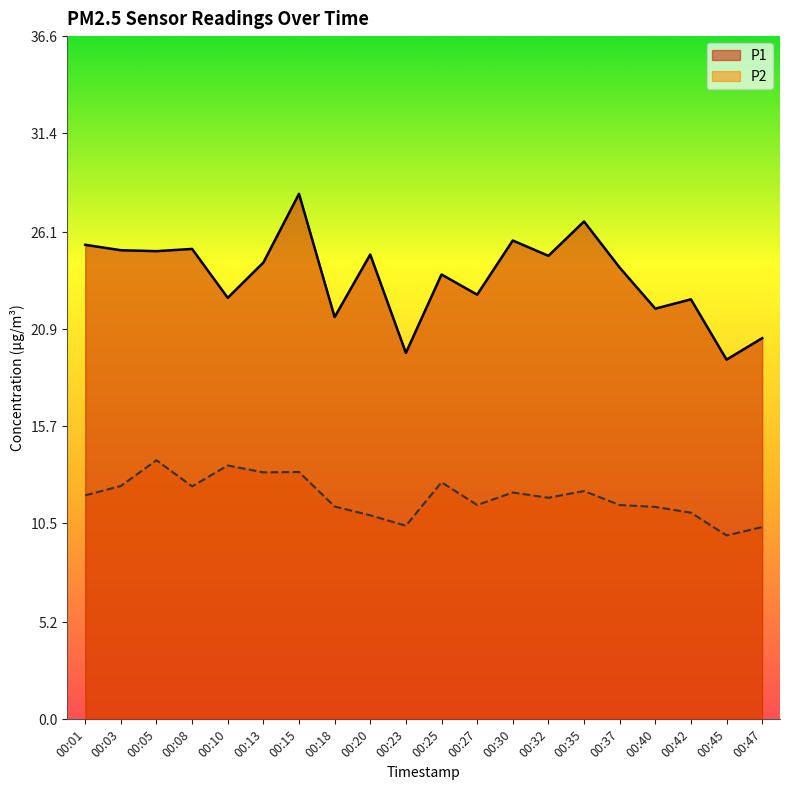

Which series has the widest spread of values?

P1